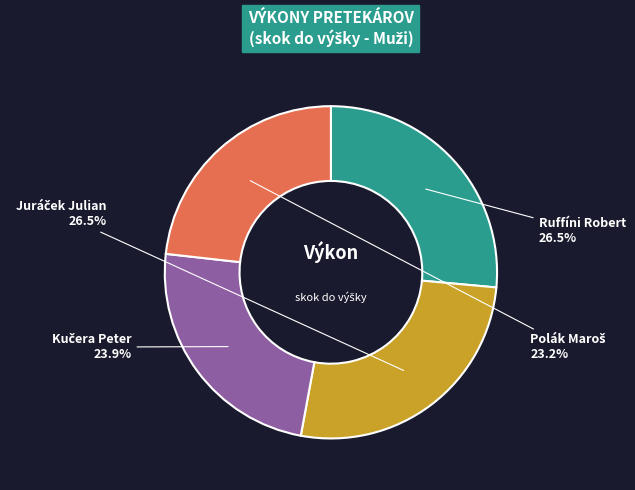

Is there any slice that represents more than half of the pie?

No